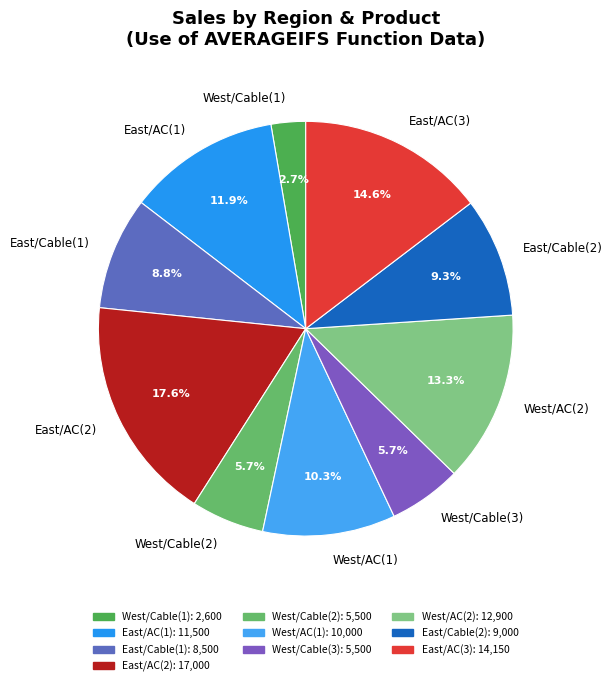

How many segments does this pie chart have?

10